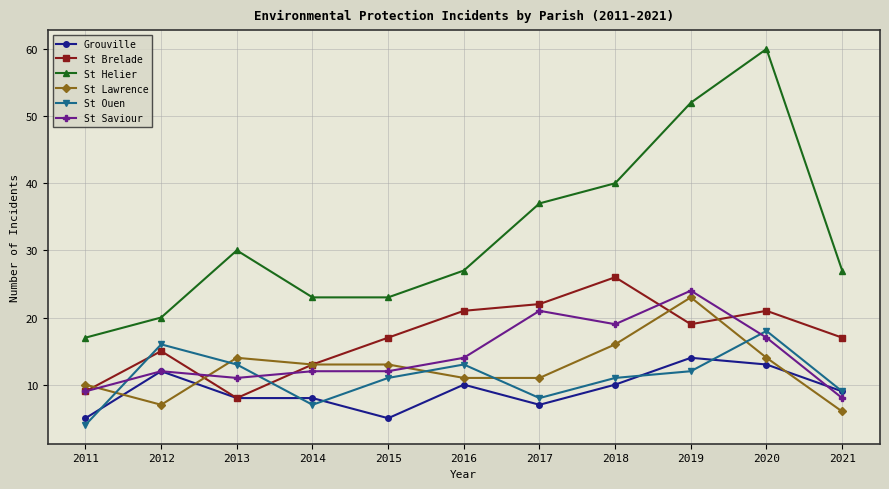

Reading left to right, what are all the values shown in this chart?

Grouville: 5	12	8	8	5	10	7	10	14	13	9
St Brelade: 9	15	8	13	17	21	22	26	19	21	17
St Helier: 17	20	30	23	23	27	37	40	52	60	27
St Lawrence: 10	7	14	13	13	11	11	16	23	14	6
St Ouen: 4	16	13	7	11	13	8	11	12	18	9
St Saviour: 9	12	11	12	12	14	21	19	24	17	8